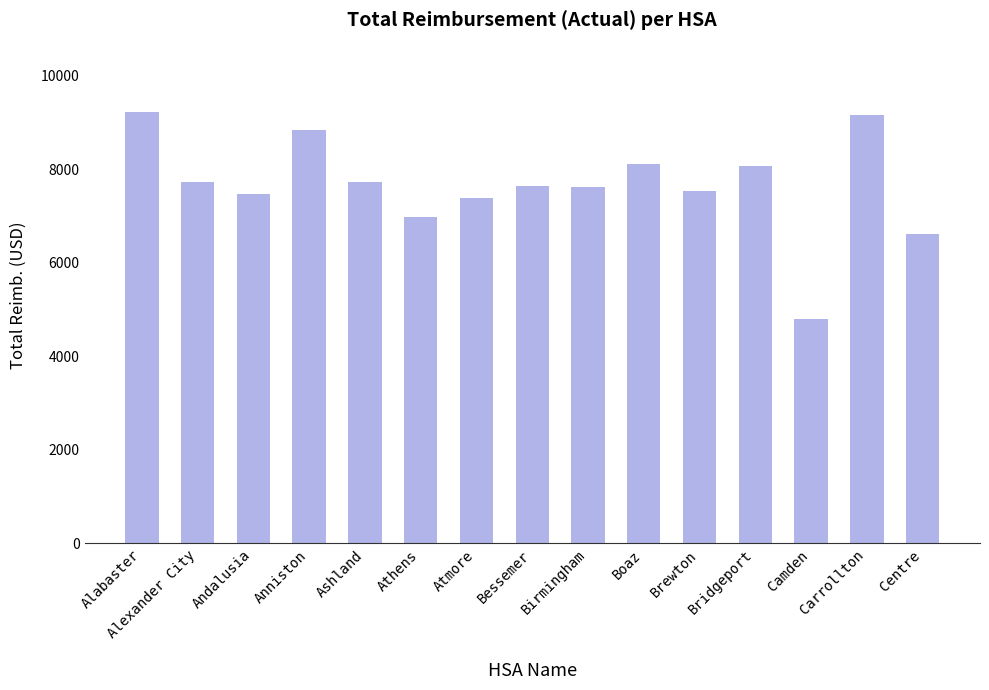

Between Boaz and Camden, which is larger?

Boaz